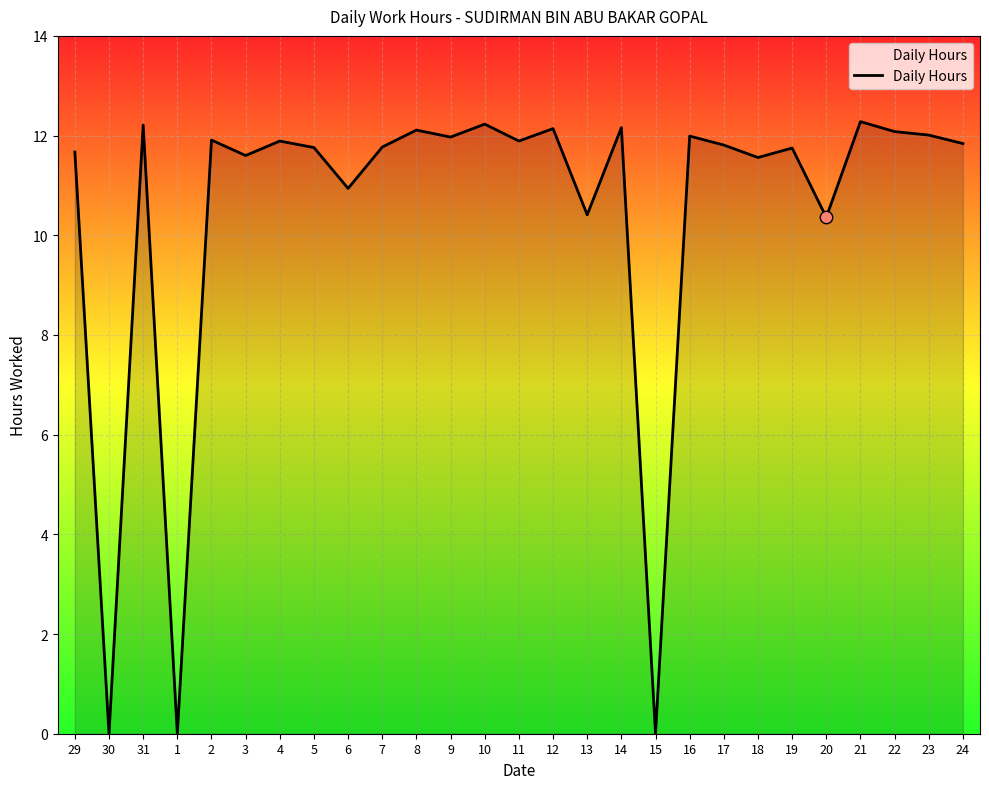

Approximately how many times larger is the value at 13 compared to 24?

0.9